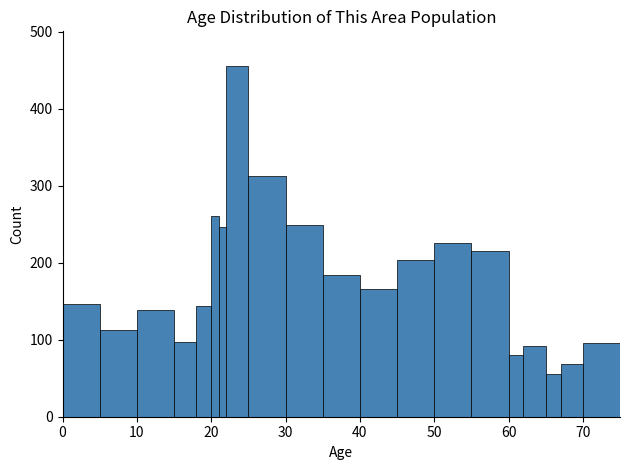

Read against the x-axis, roughly where is the centre of the tallest bar?

24